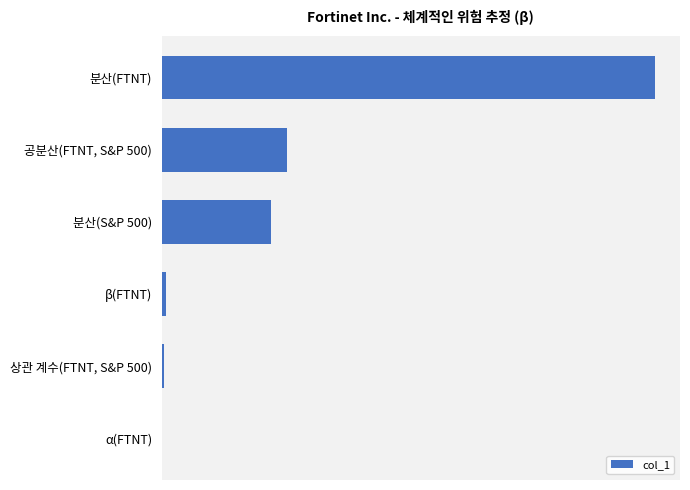

What is the difference between the maximum and minimum values?

131.4